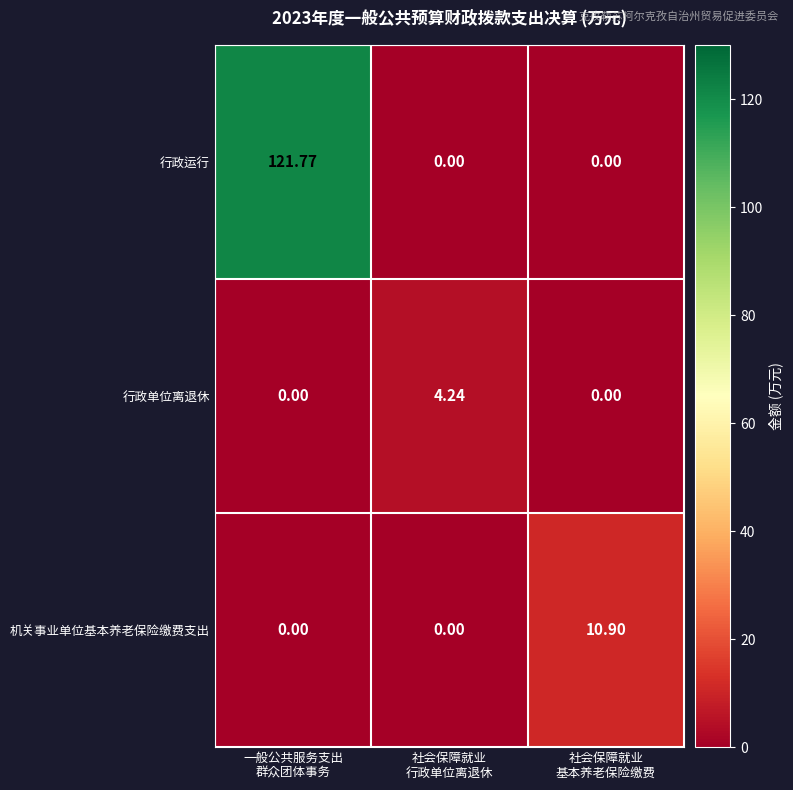

Rank the series by their maximum value, from highest to lowest.

行政运行, 机关事业单位基本养老保险缴费支出, 行政单位离退休